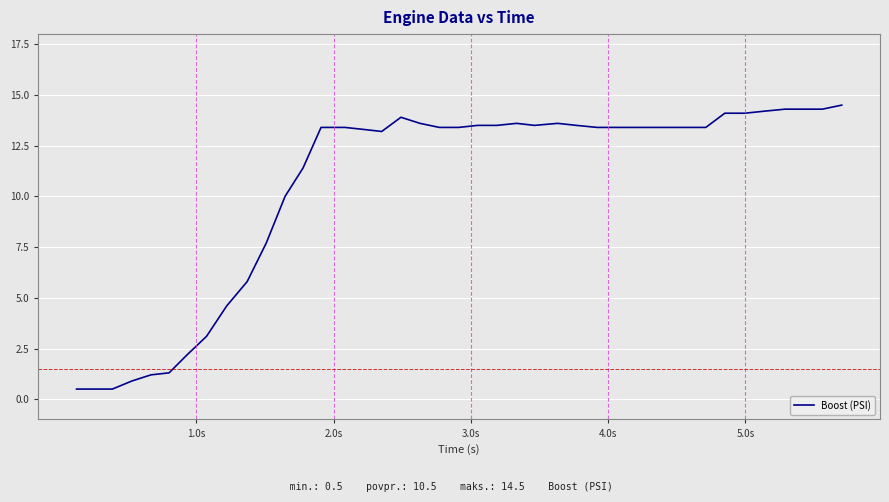

What is the smallest value displayed?

0.5